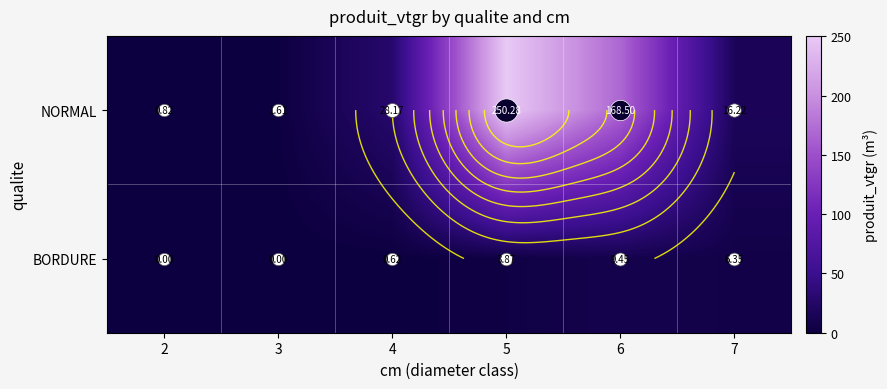

Is the value of NORMAL at 5 greater than the value of BORDURE at 4?

Yes